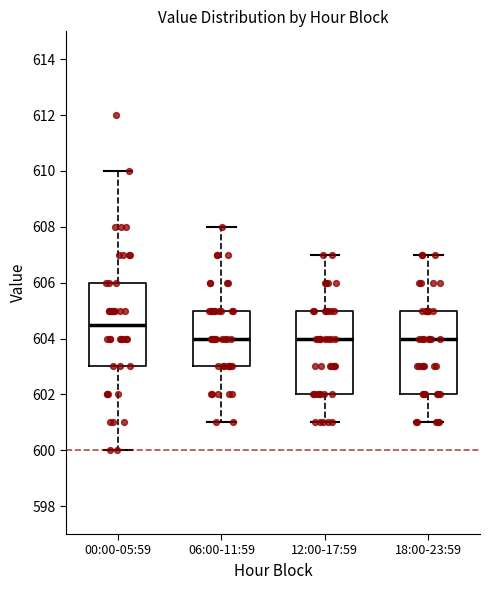

Reading left to right, read every box against the y-axis: the position of its median line, the range the box covers, and the ends of its whiskers. The values are not printed on the chart, so give them approximately, as read against the axis.

00:00-05:59: median 604.6, box 603.0 to 606.0, whiskers 600.0 to 610.0
06:00-11:59: median 604.0, box 603.0 to 605.0, whiskers 601.0 to 608.0
12:00-17:59: median 604.0, box 602.0 to 605.0, whiskers 601.0 to 607.0
18:00-23:59: median 604.0, box 602.0 to 605.0, whiskers 601.0 to 607.0